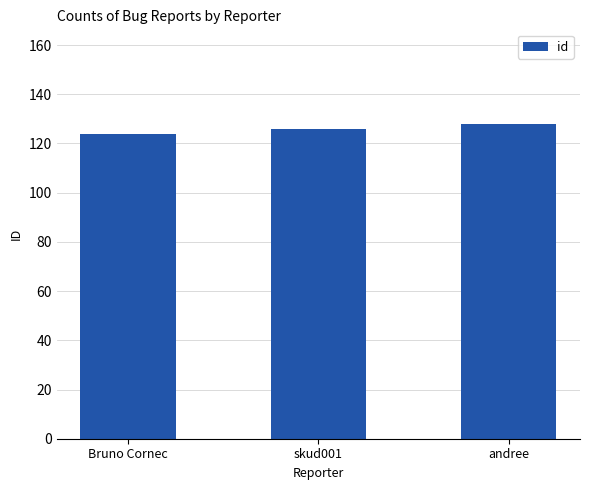

How many bars are there in total?

3